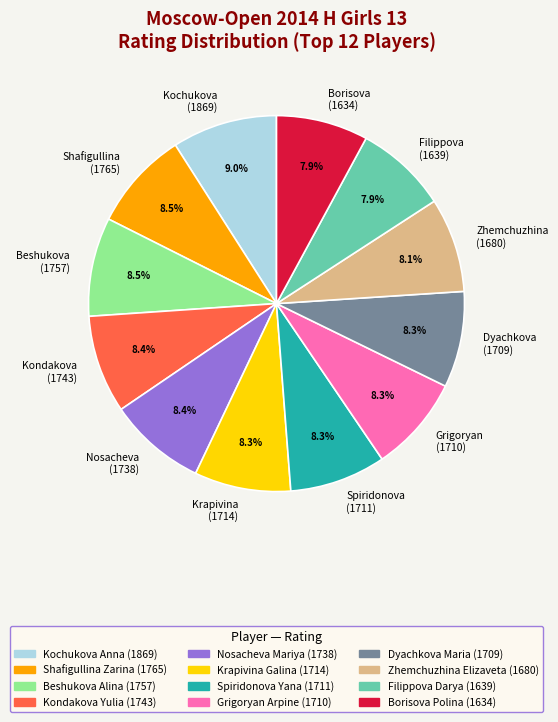

Approximately how many times larger is the value at Spiridonova (1711) compared to Shafigullina (1765)?

1.0